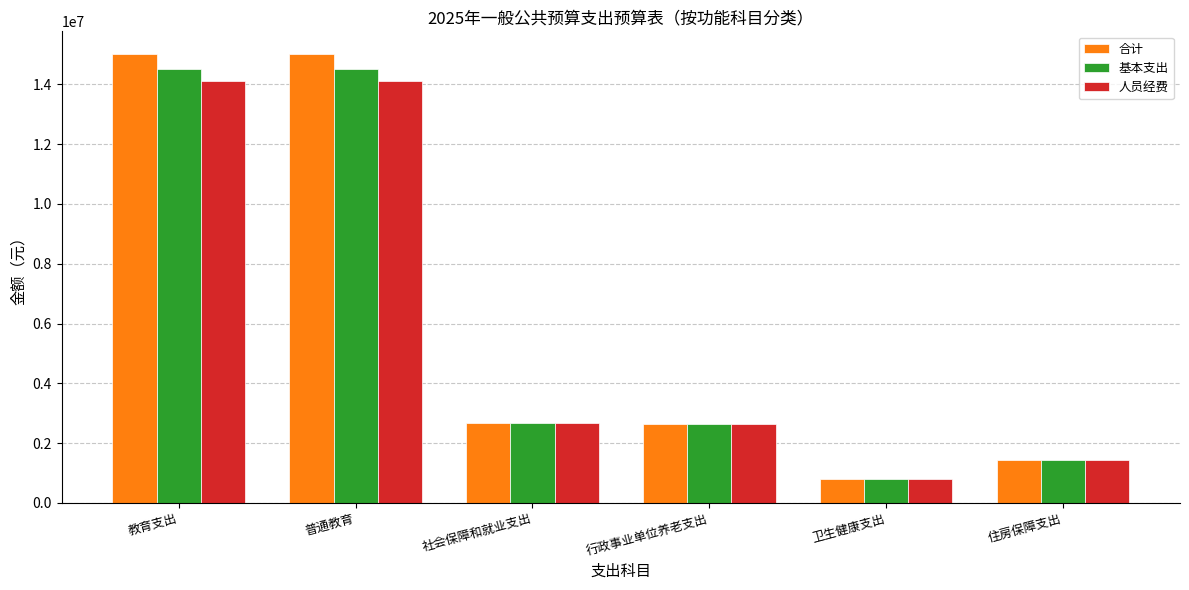

At how many categories does at least one series exceed 4093474?

2